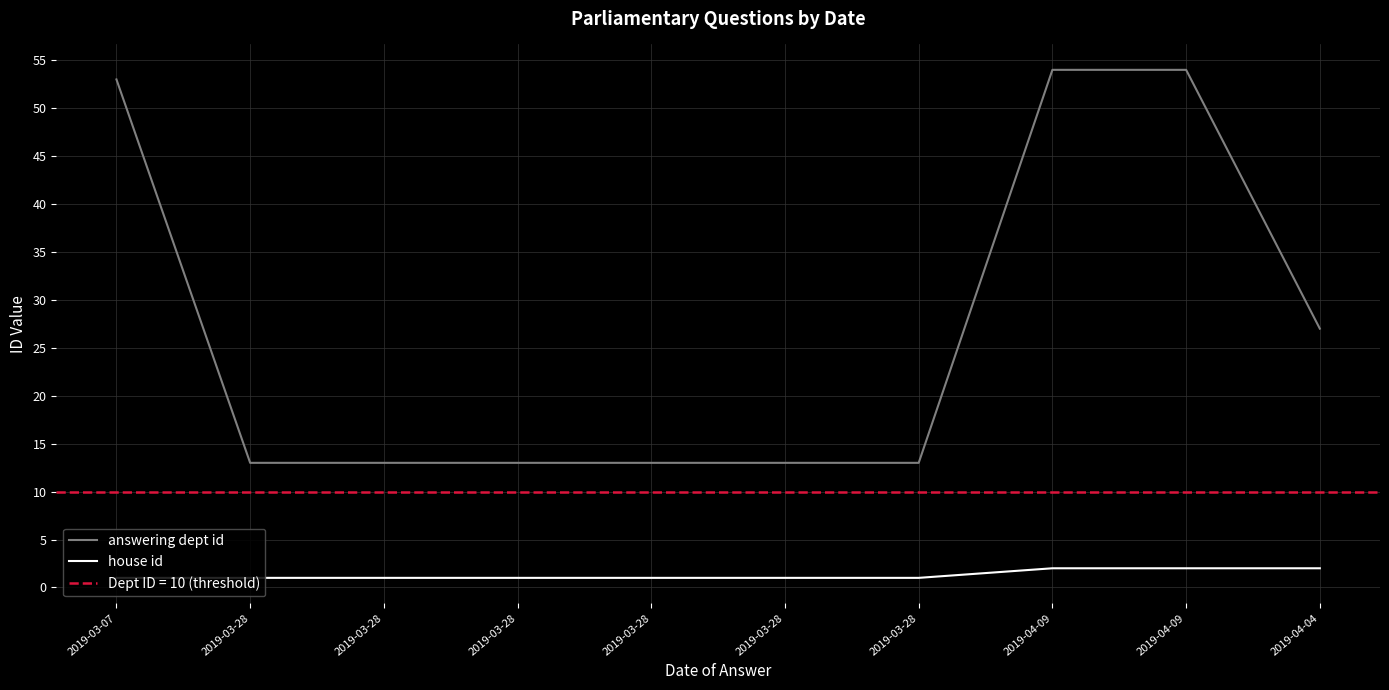

True or false: house id has more than 1 points higher than both neighbors.

False